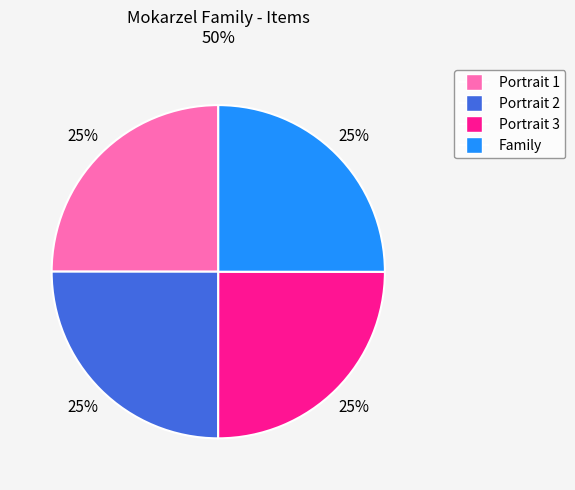

To the nearest percent, what is the average slice percentage?

25%